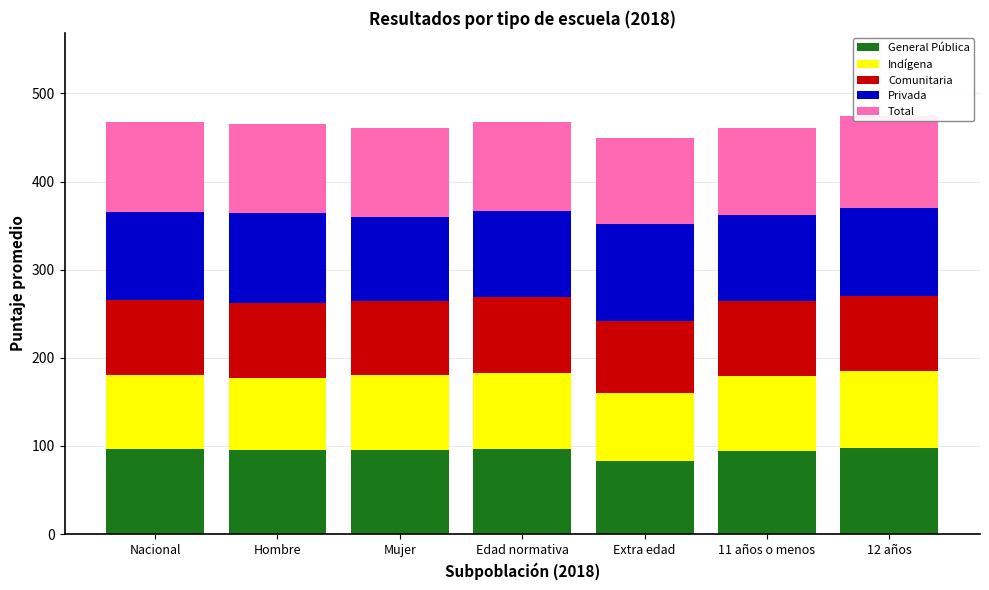

Rank the series at Hombre from highest to lowest value.

Privada, Total, General Pública, Comunitaria, Indígena